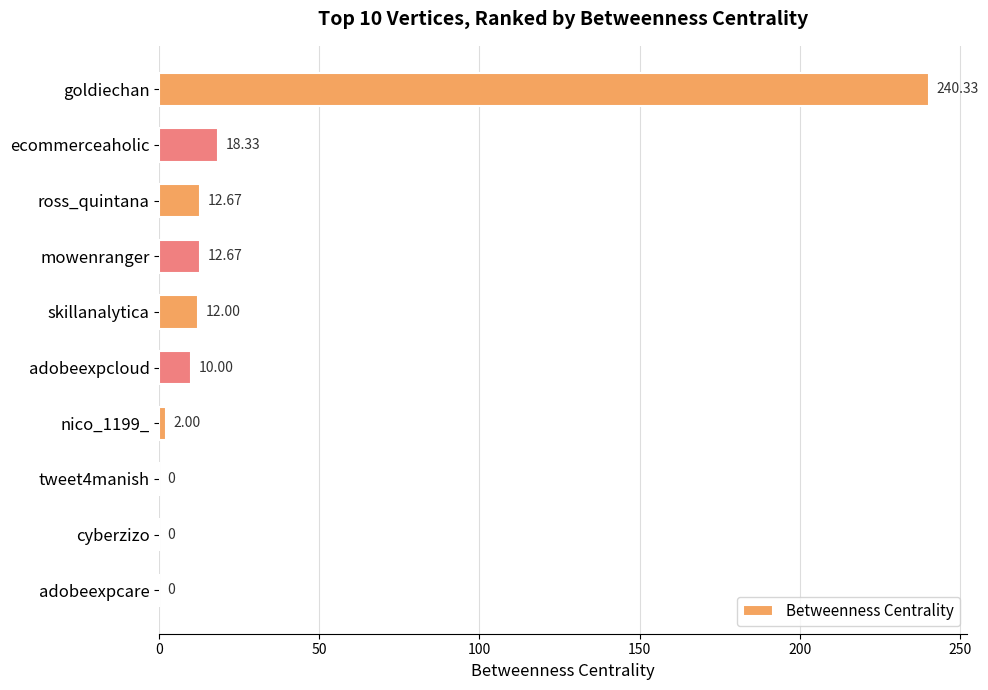

How many data points does each series have?

10